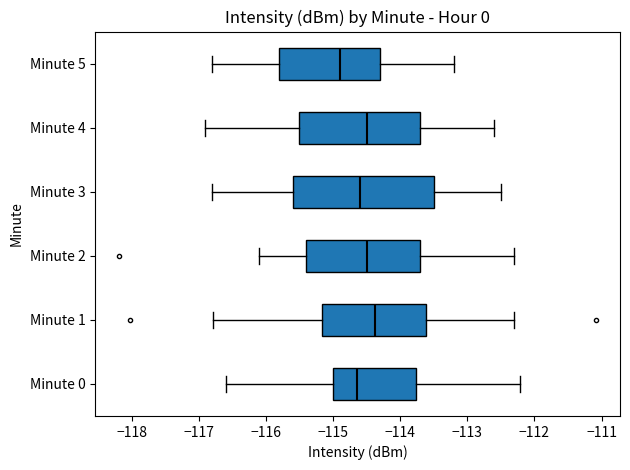

Which box has the furthest to the left median line?

Minute 5